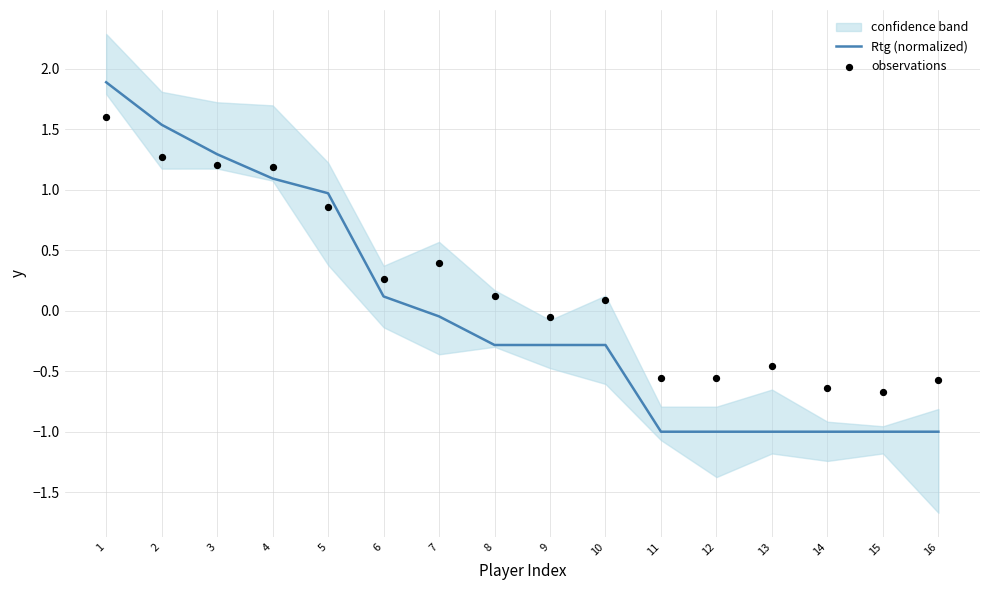

Which series contains the lowest Y value?

Rtg (normalized)